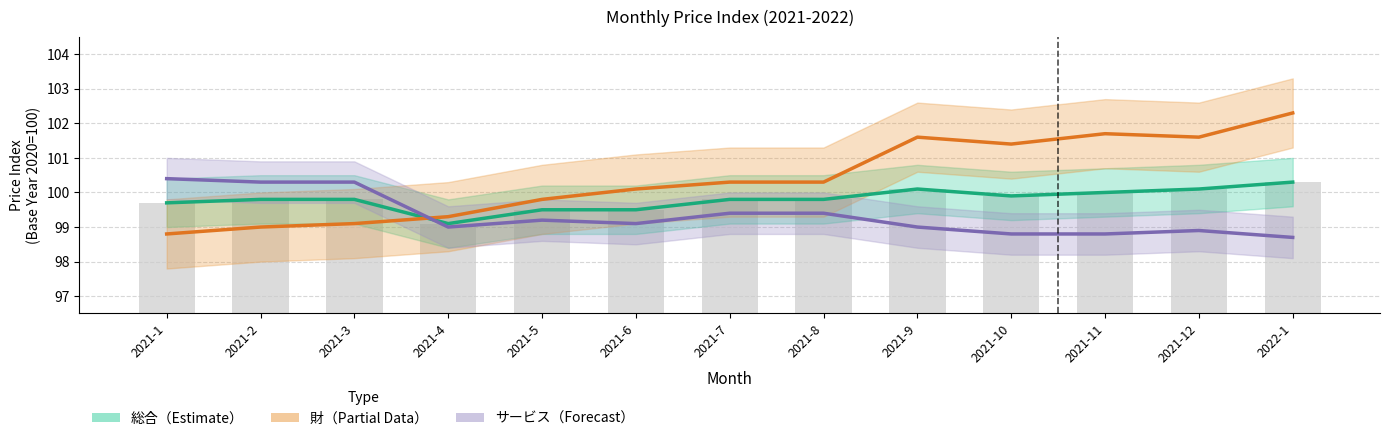

At which category is the sum across all series the highest?

2022-1